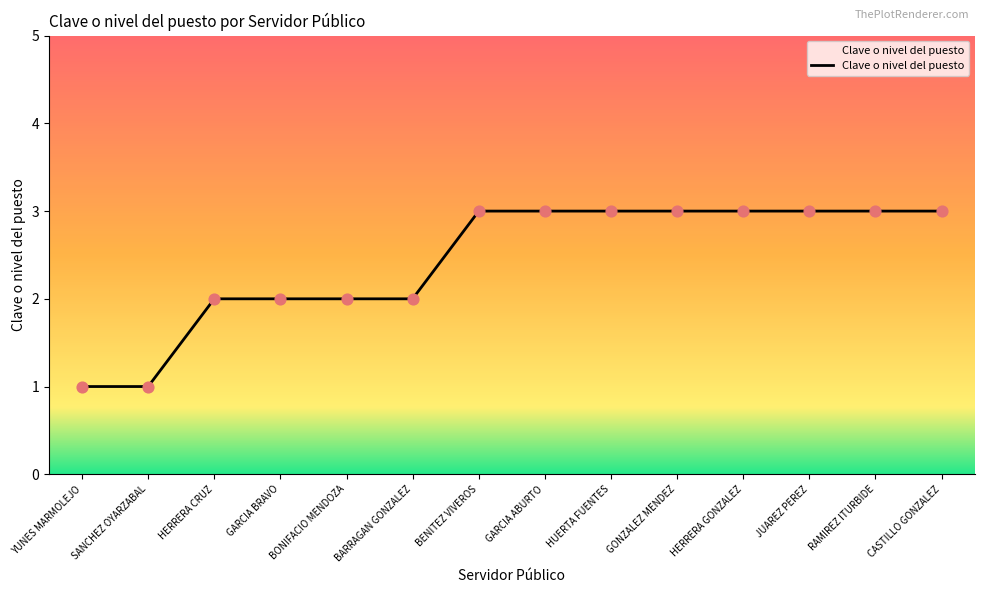

What is the change in value from YUNES MARMOLEJO to GARCIA BRAVO?

+1